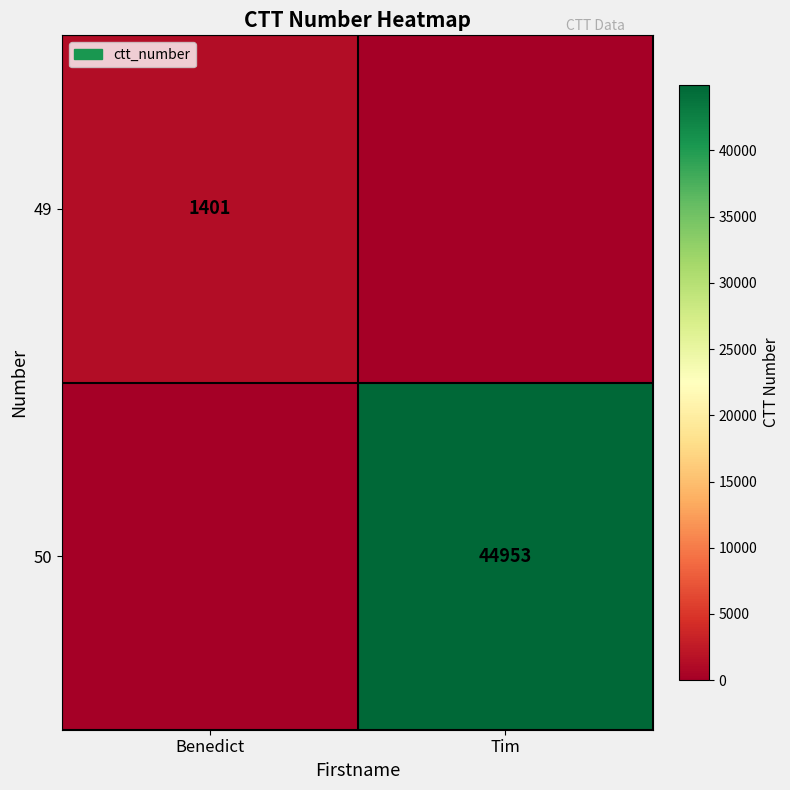

Is it true that 49 equals 1401 at Benedict?

True